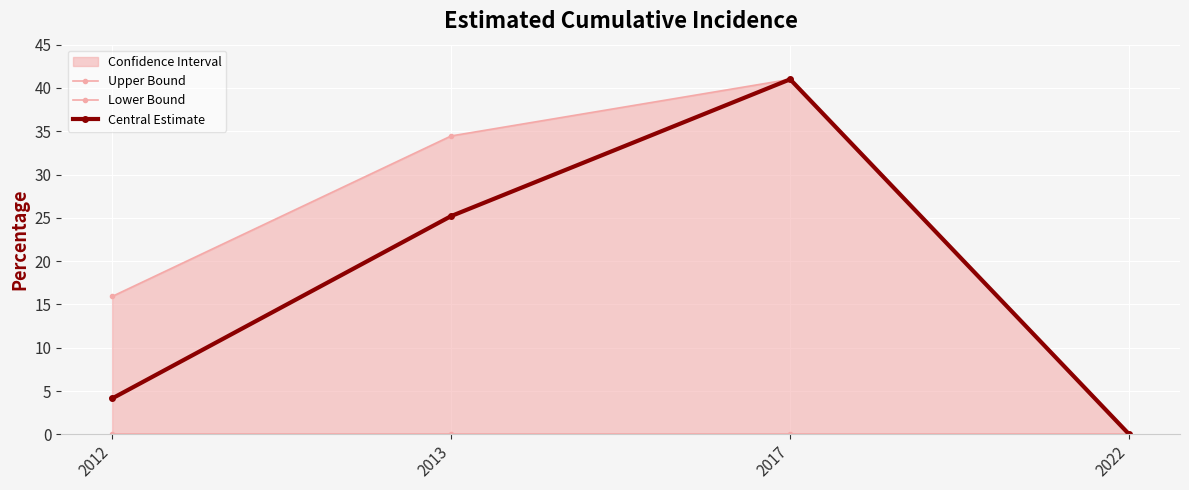

Where is Central Estimate nearest to the value 20?

2013